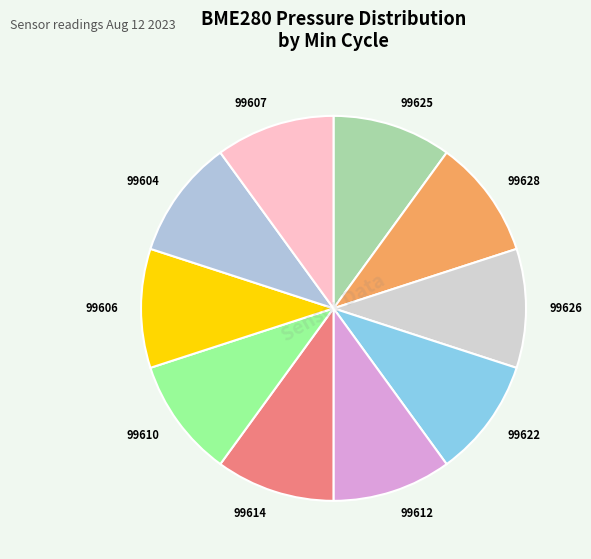

True or false: 99606 accounts for 10% of the total.

True